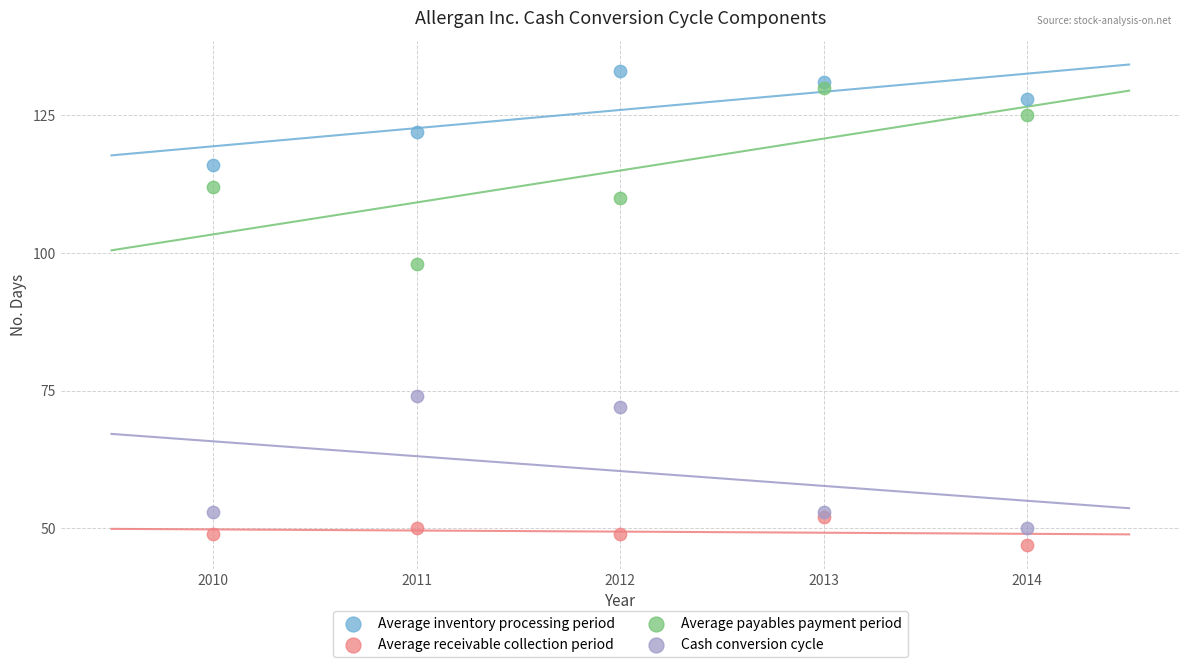

Across all data points, what is the range of Y values (max minus min)?

86